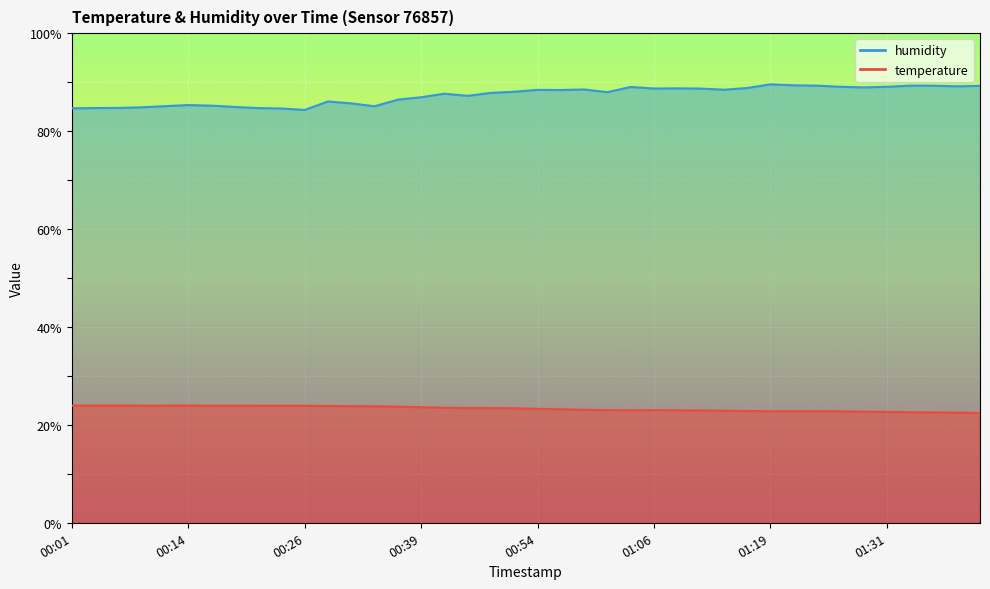

What is the difference between the highest and lowest values at 01:14?

65.6